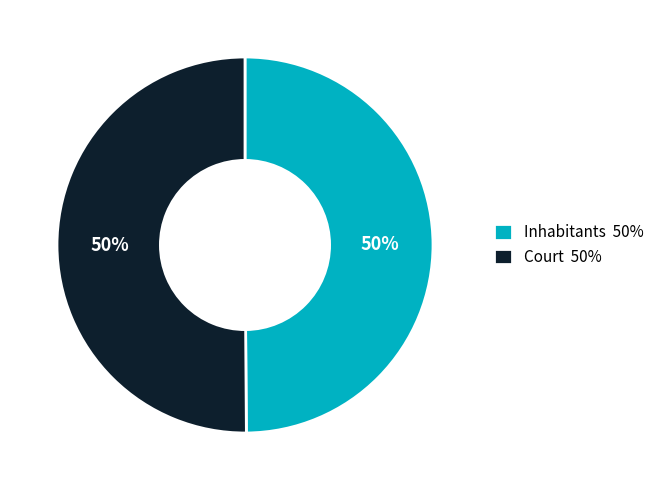

The Inhabitants slice represents 50% of the pie. True or false?

True